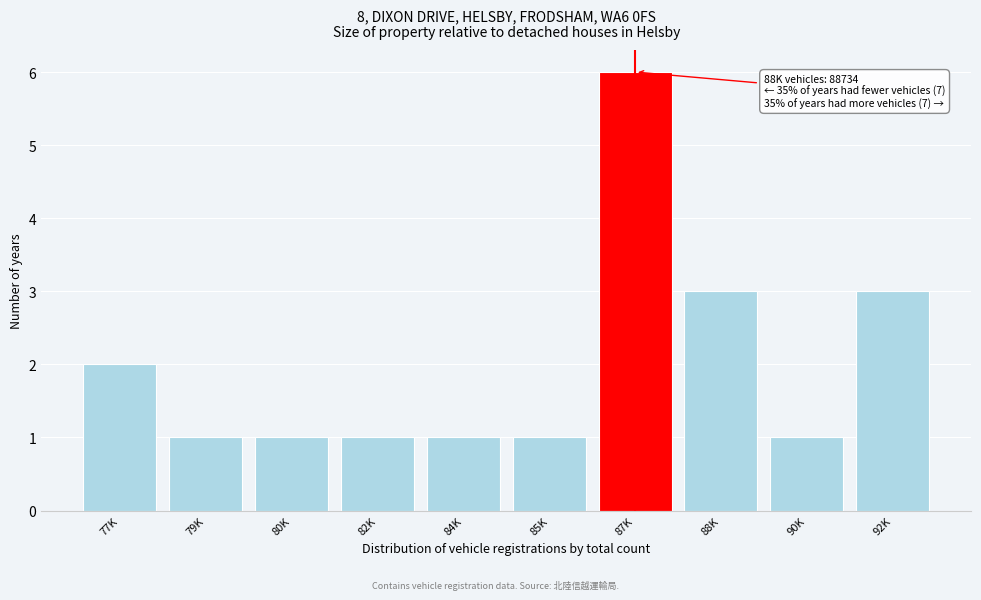

Reading left to right, transcribe all the data shown in this chart.

77K=2	79K=1	80K=1	82K=1	84K=1	85K=1	87K=6	88K=3	90K=1	92K=3